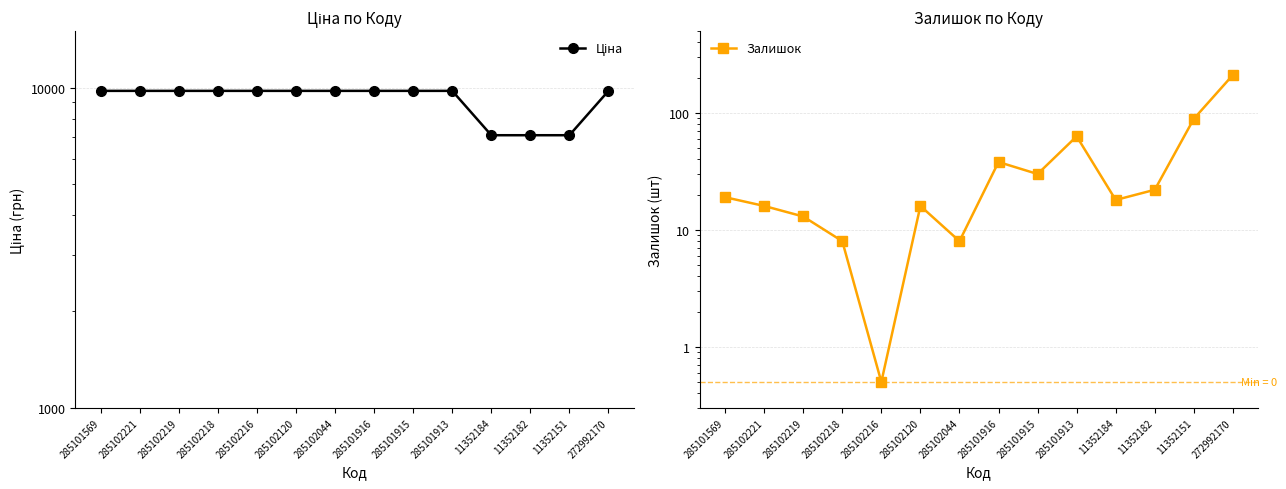

How many data points does each series have?

14